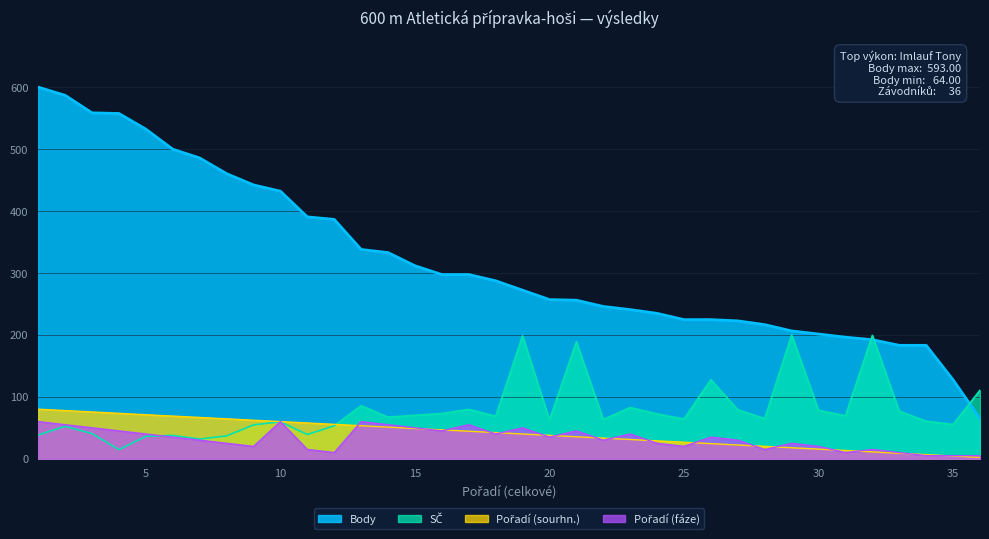

At which category is the sum across all series the highest?

1